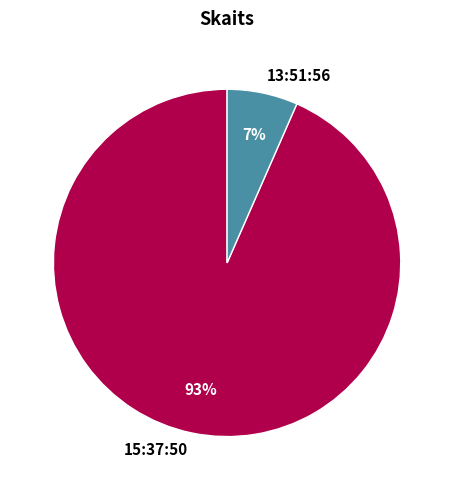

Count the number of slices in the pie.

2